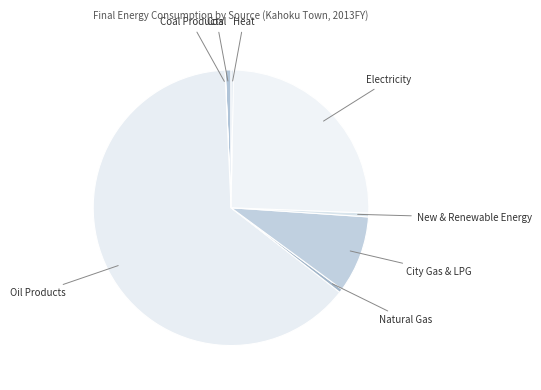

Is it true that Natural Gas is 13% of the pie?

False